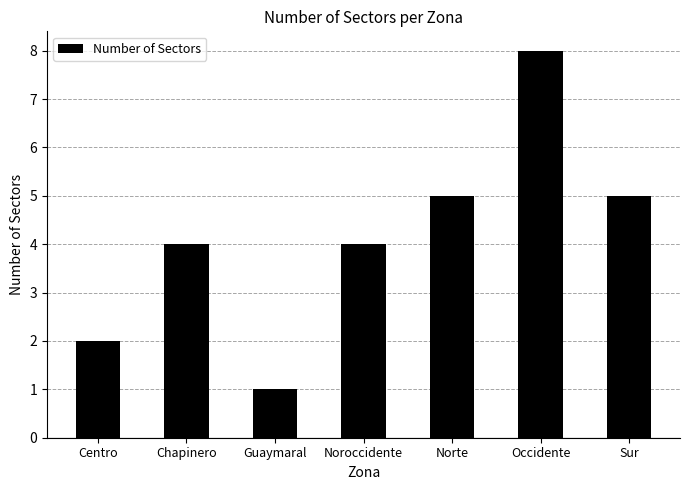

Does the chart contain stacked bars?

No